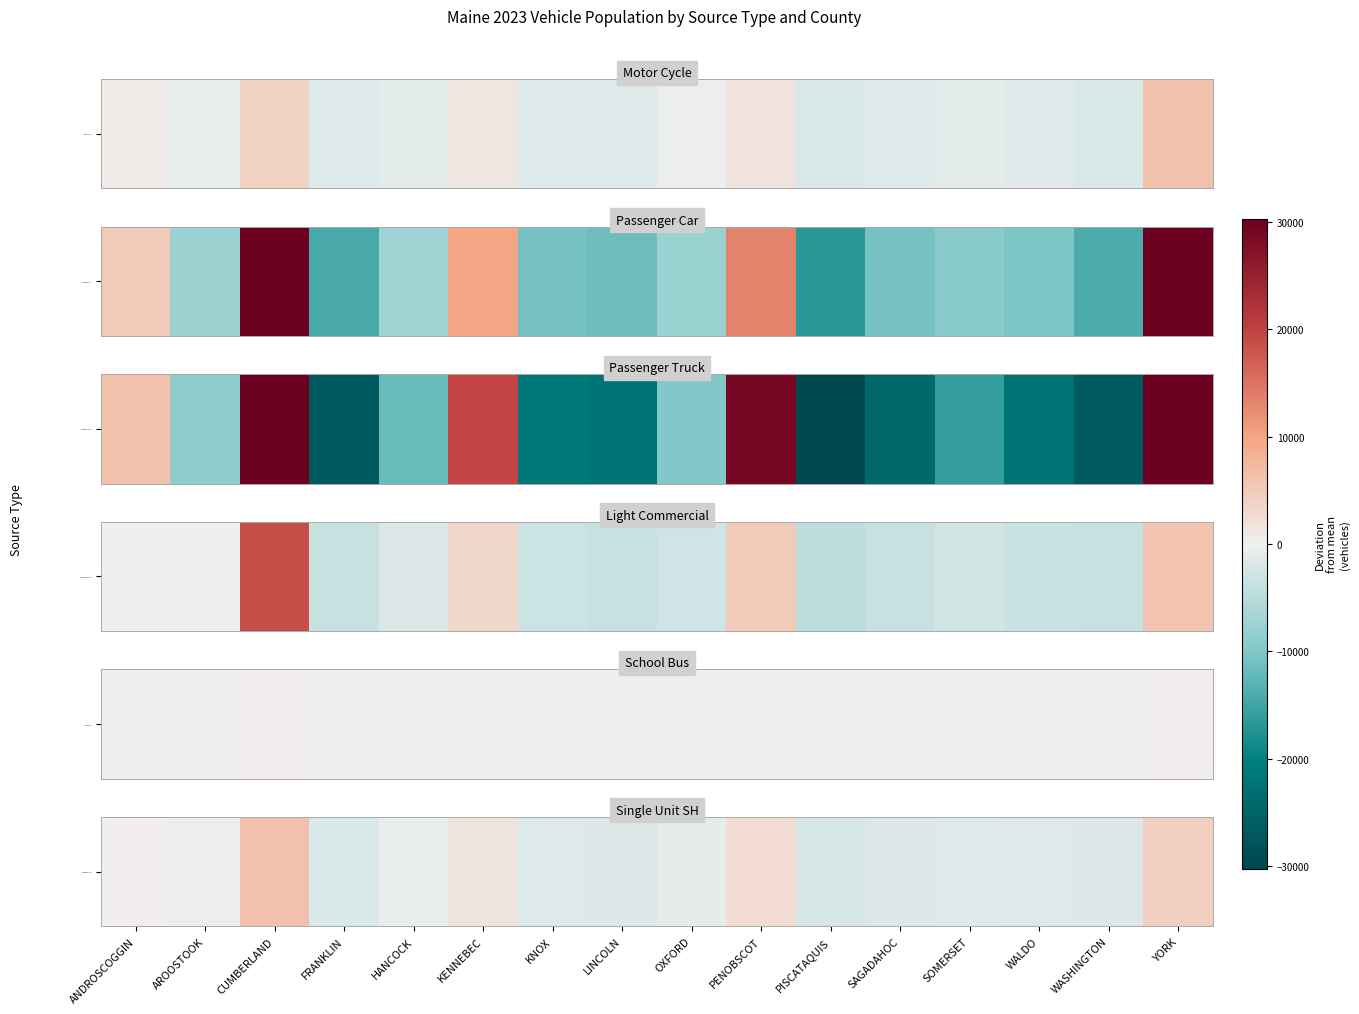

List the labels in order of value, smallest first.

PISCATAQUIS, FRANKLIN, SAGADAHOC, WASHINGTON, LINCOLN, WALDO, KNOX, SOMERSET, OXFORD, HANCOCK, AROOSTOOK, ANDROSCOGGIN, KENNEBEC, PENOBSCOT, YORK, CUMBERLAND